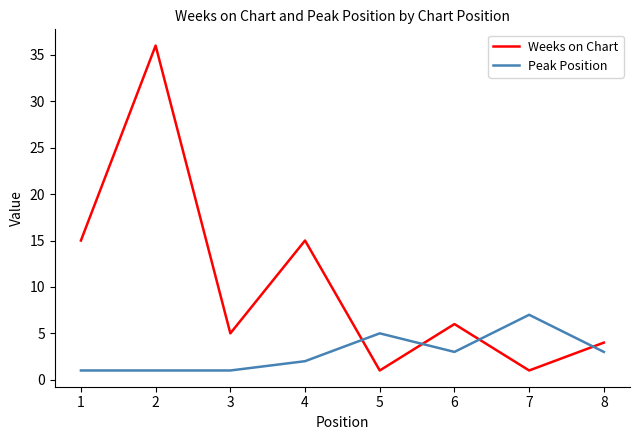

Which series has the largest total across all categories?

Weeks on Chart